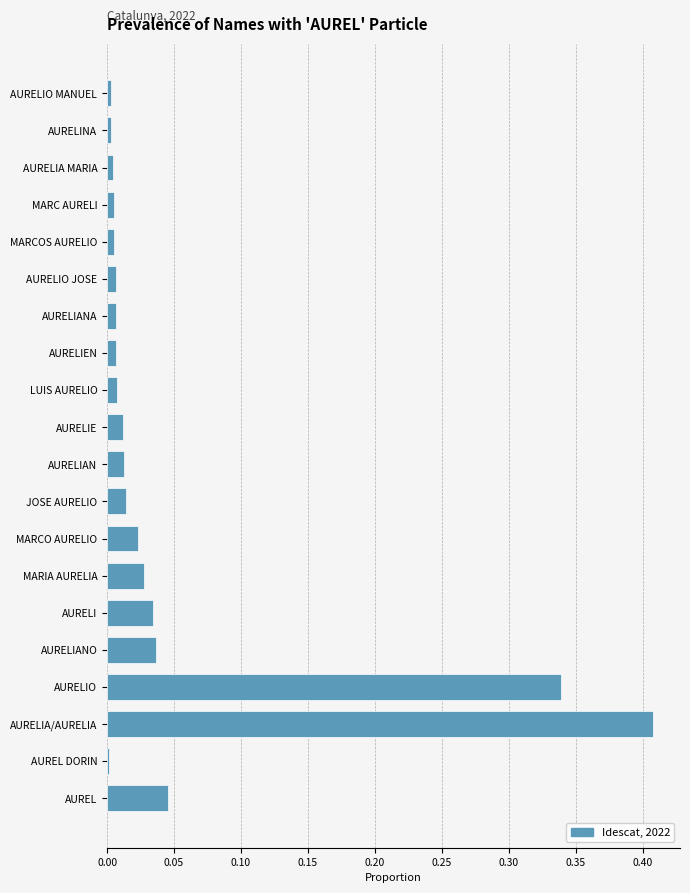

Which label corresponds to the largest value in the chart?

AURELIA/AURELIA